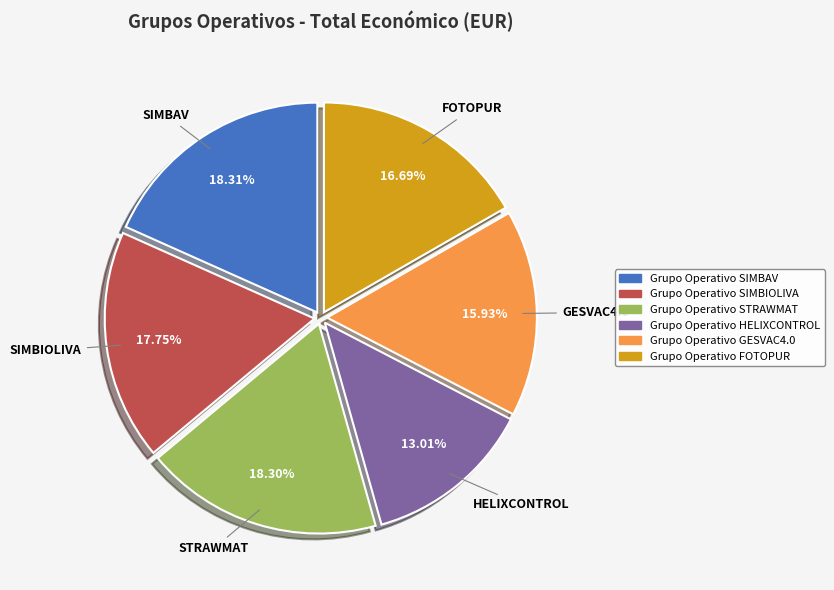

Combined, do Grupo Operativo SIMBAV and Grupo Operativo FOTOPUR account for over 50%?

No